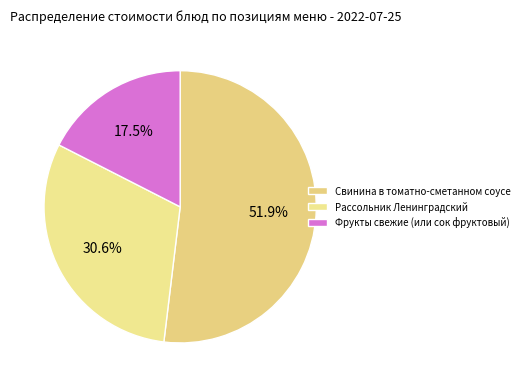

How many segments does this pie chart have?

3